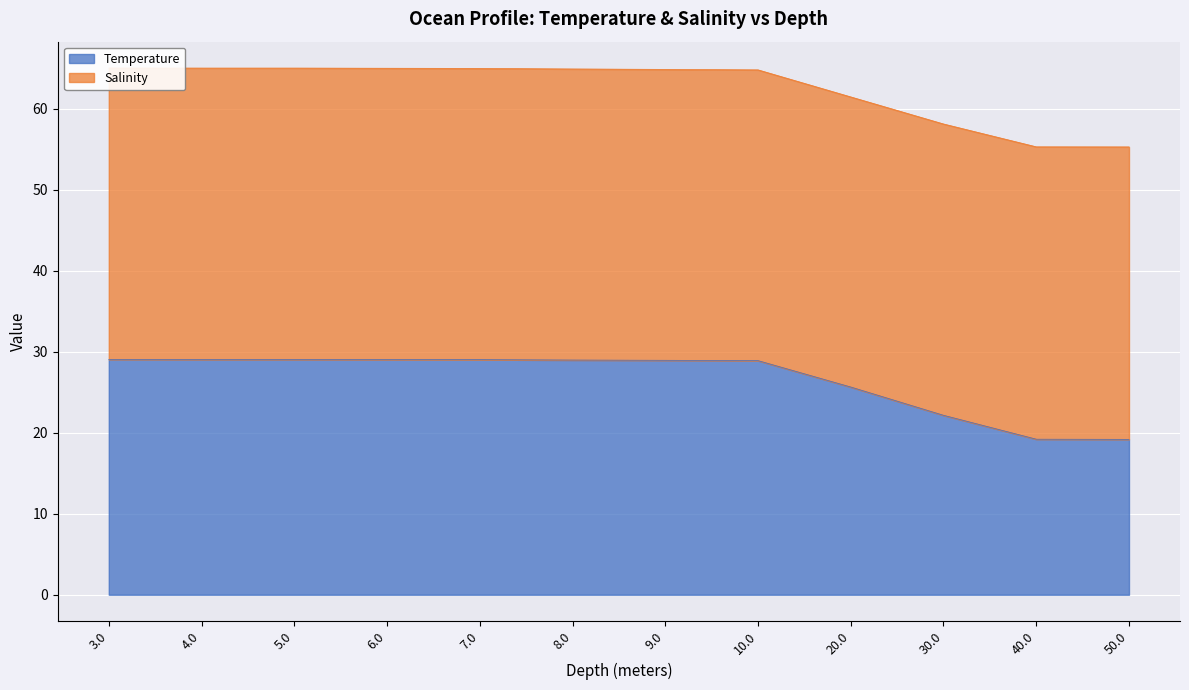

Is it true that the value at 10.0 is 28.9?

True